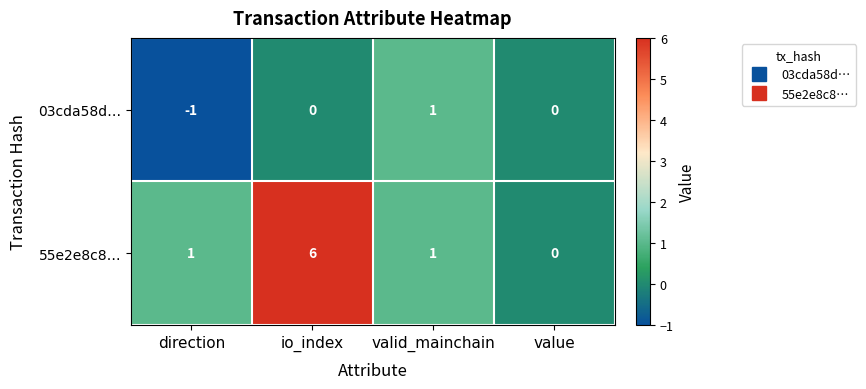

List the series in order of their overall mean, lowest first.

03cda58d…, 55e2e8c8…